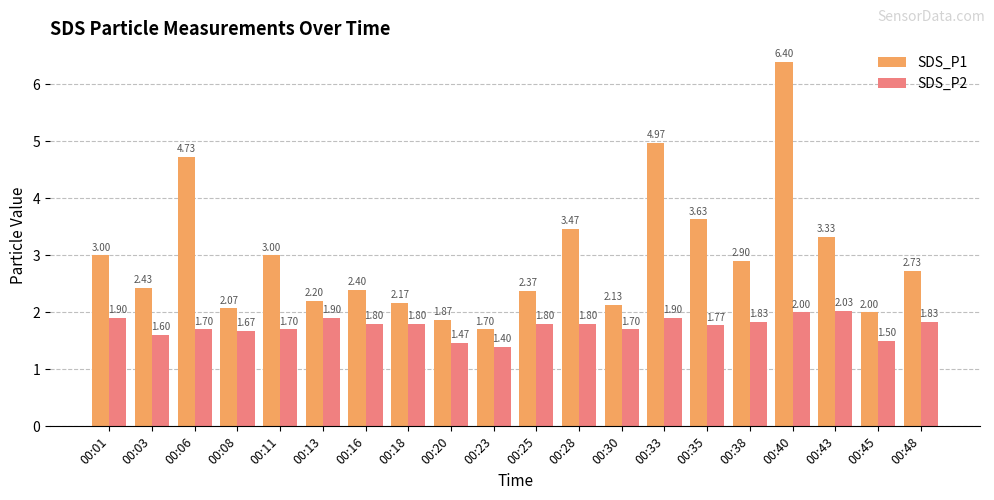

How many bars are there in total?

40